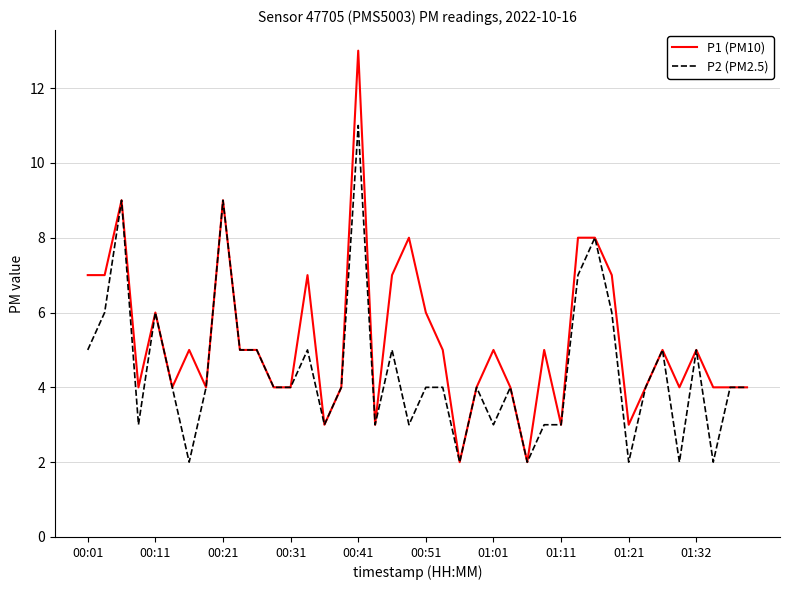

Which series has the widest spread of values?

P1 (PM10)